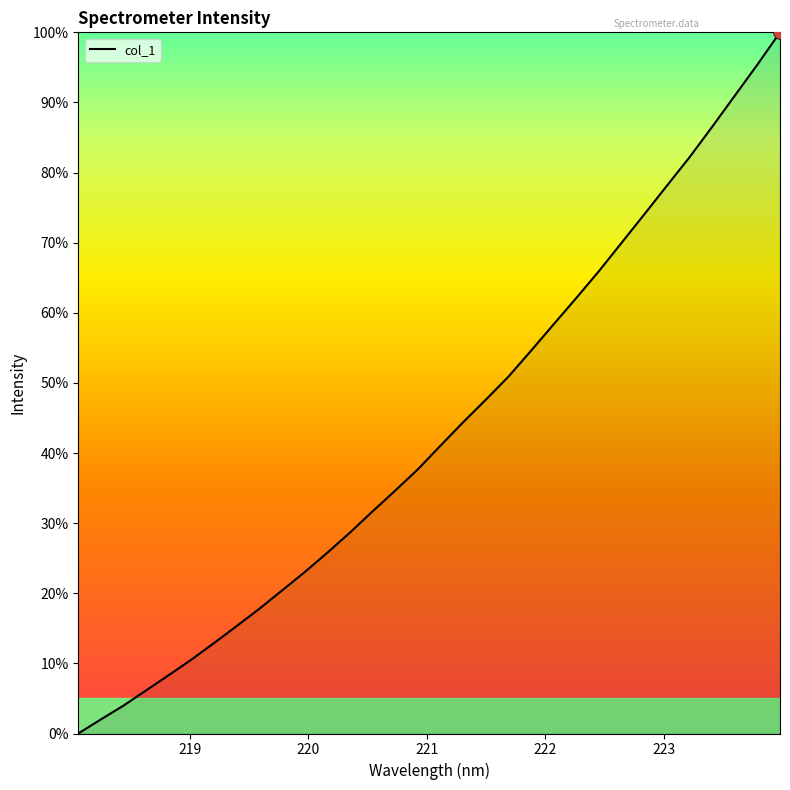

What is the maximum value shown in the chart?

100.0